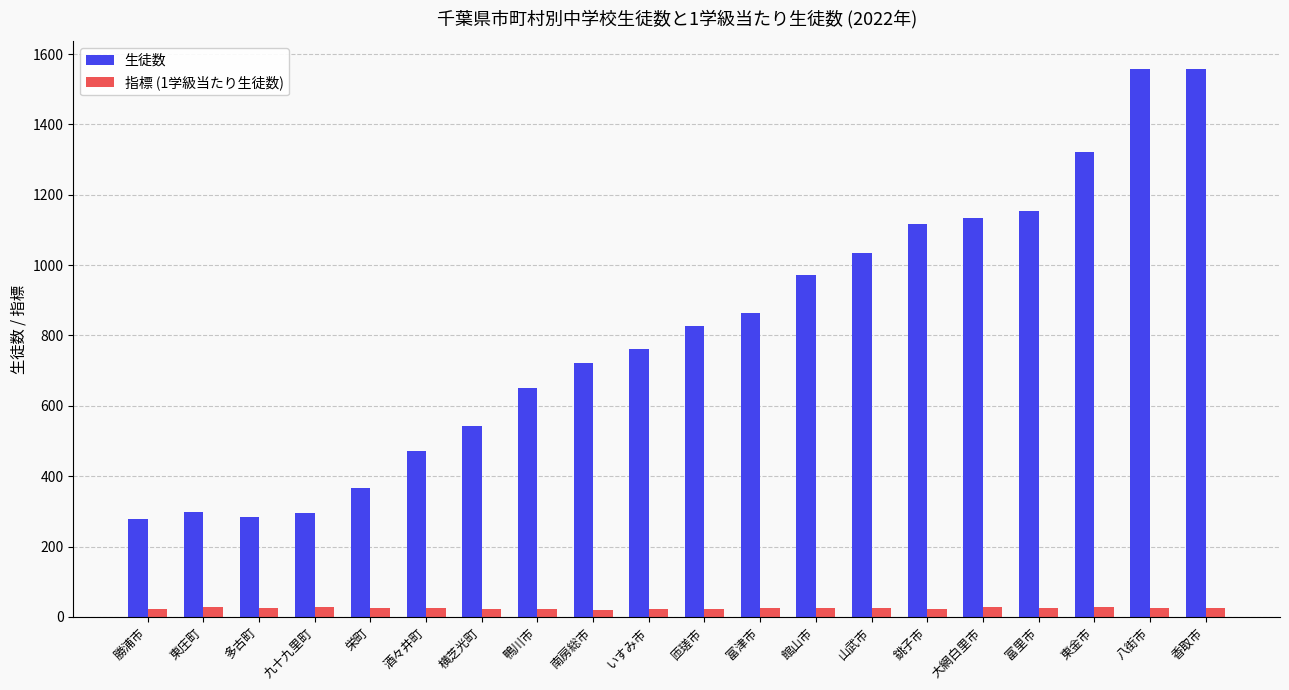

The value of 生徒数 at 富里市 is 1155.0. True or false?

True